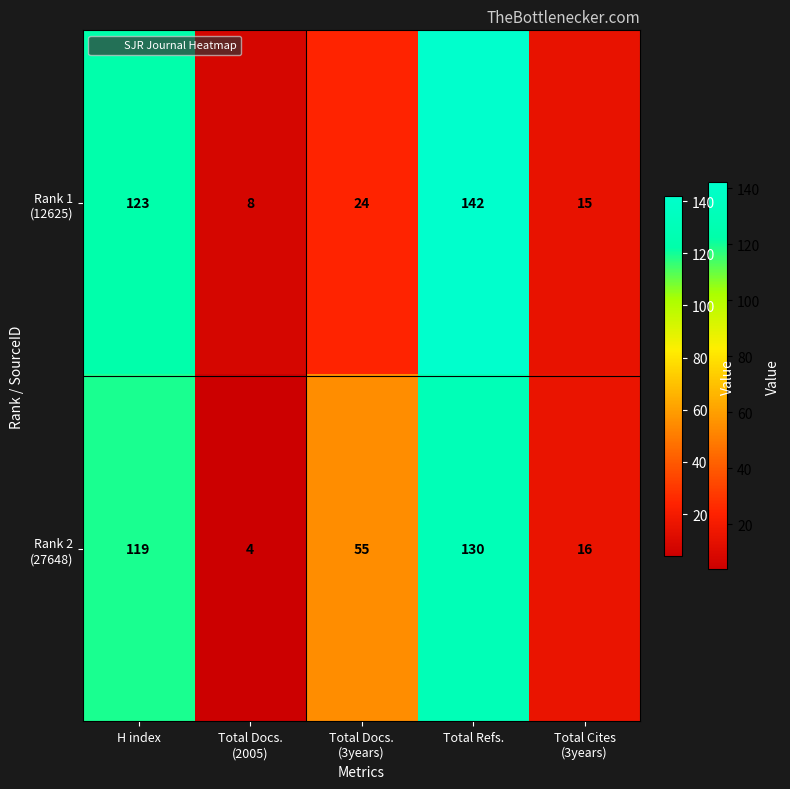

What is the smallest value displayed?

4